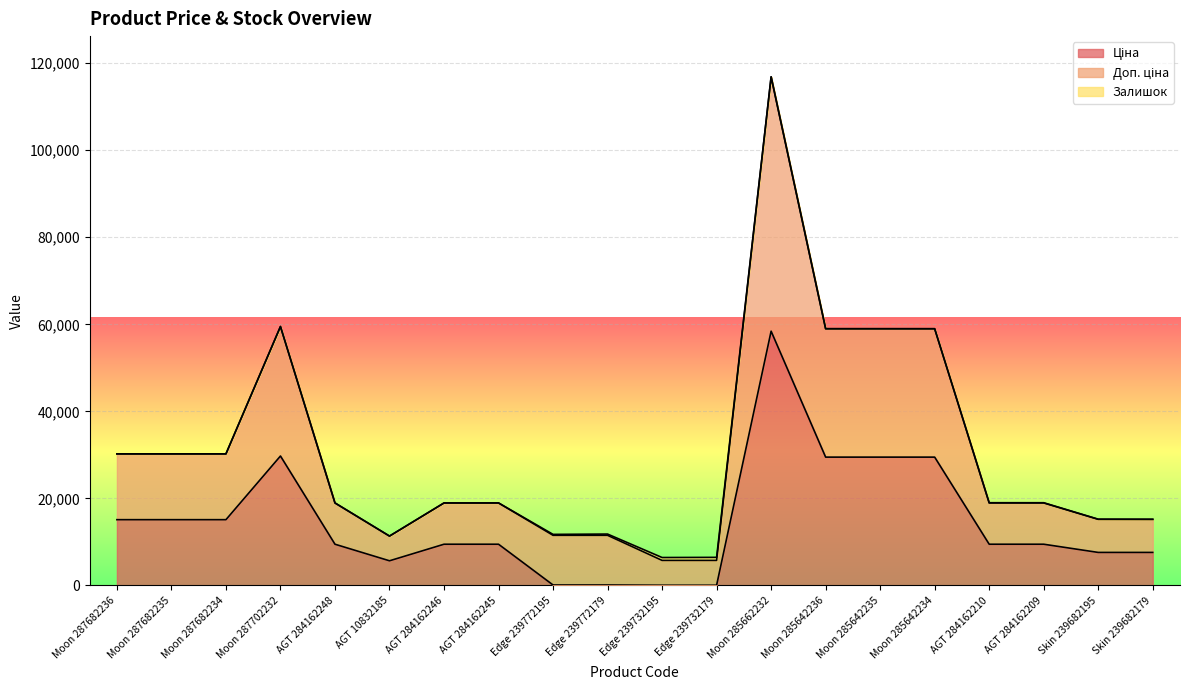

Rank the categories by Ціна value from highest to lowest.

Moon 285662232, Moon 287702232, Moon 285642236, Moon 285642235, Moon 285642234, Moon 287682236, Moon 287682235, Moon 287682234, AGT 284162248, AGT 284162246, AGT 284162245, AGT 284162210, AGT 284162209, Skin 239682195, Skin 239682179, AGT 10832185, Edge 239772195, Edge 239772179, Edge 239732195, Edge 239732179